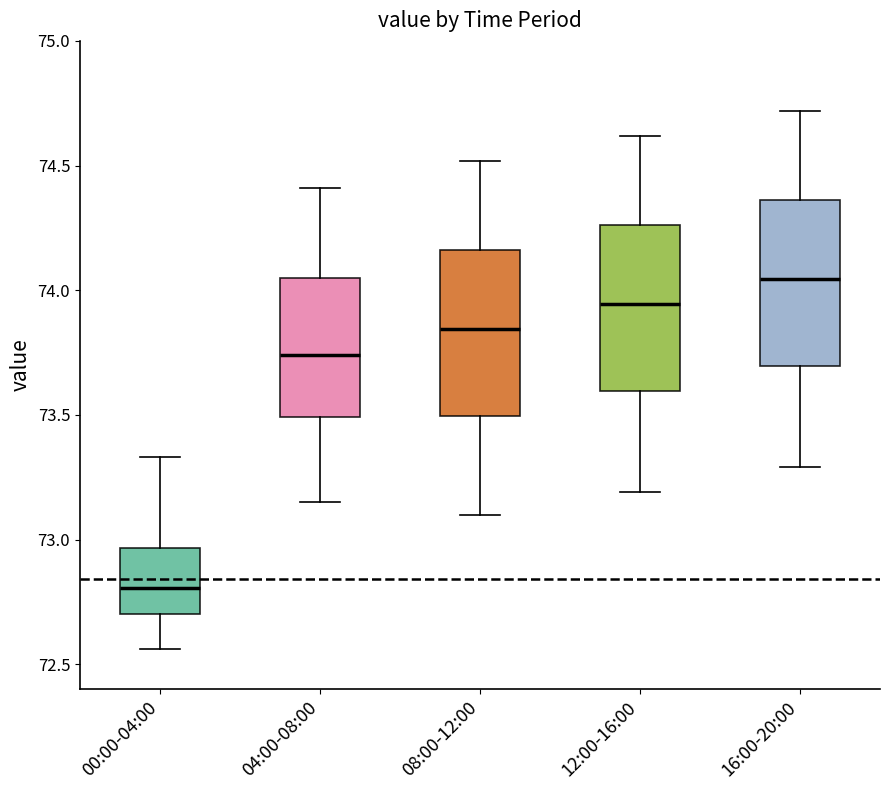

Reading left to right, transcribe this box plot: for each box, give where its median line is, the range the box spans, and where its two whiskers end, as read against the y-axis. The values are not printed on the chart, so give them approximately, as read against the axis.

00:00-04:00: median 72.80, box 72.70 to 72.95, whiskers 72.55 to 73.35
04:00-08:00: median 73.75, box 73.50 to 74.05, whiskers 73.15 to 74.40
08:00-12:00: median 73.85, box 73.50 to 74.15, whiskers 73.10 to 74.50
12:00-16:00: median 73.95, box 73.60 to 74.25, whiskers 73.20 to 74.60
16:00-20:00: median 74.05, box 73.70 to 74.35, whiskers 73.30 to 74.70